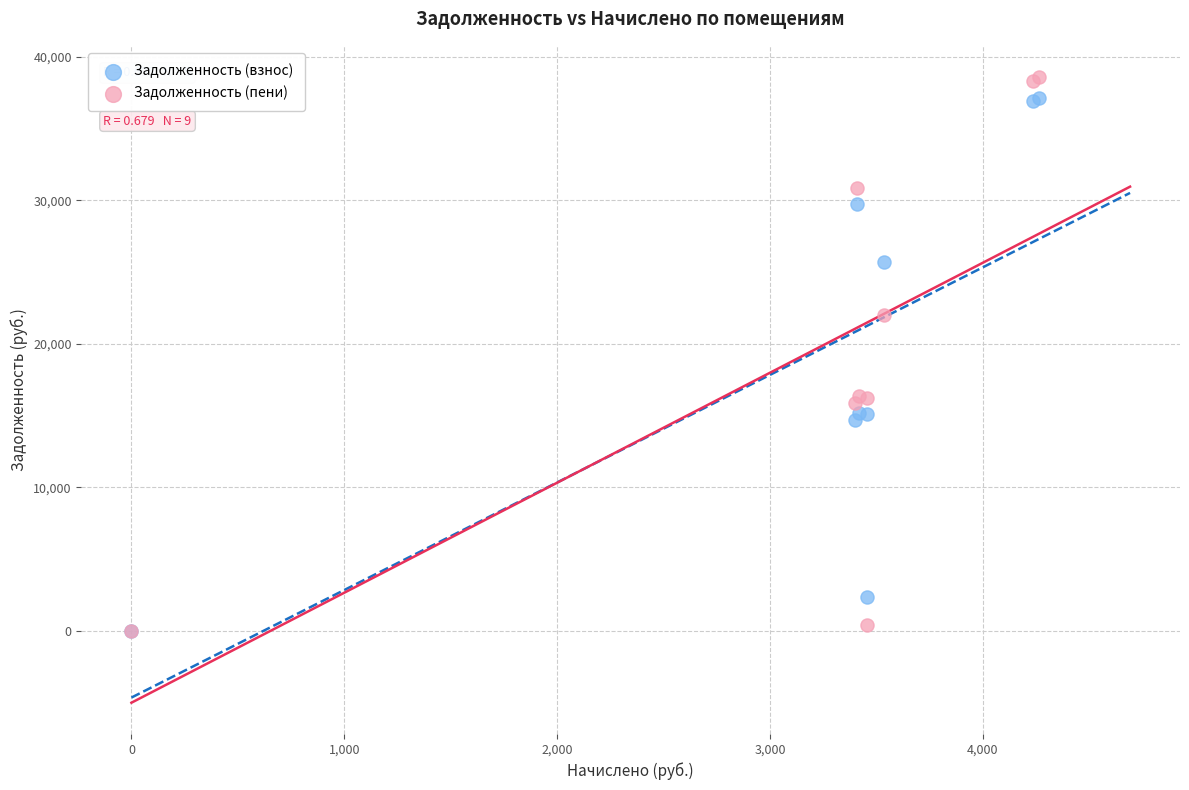

Which series contains the highest Y value?

Задолженность (пени)